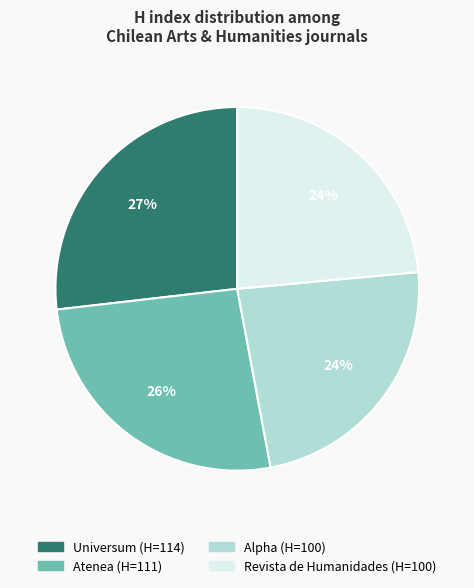

Combined, do Atenea and Alpha account for over 50%?

No